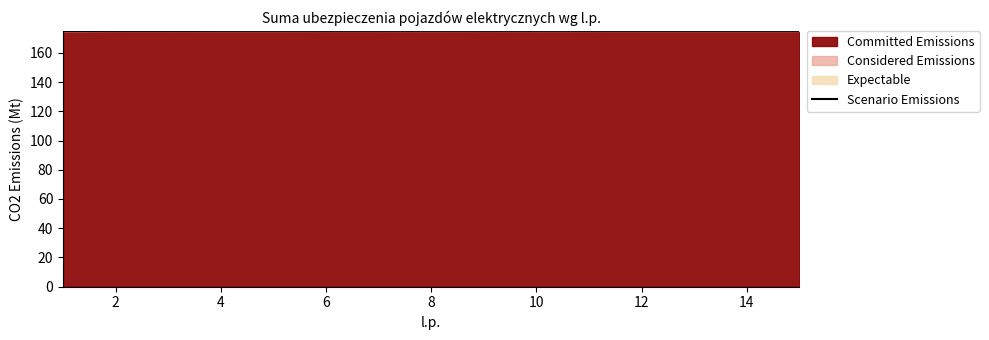

What is the greatest value displayed?

175.0